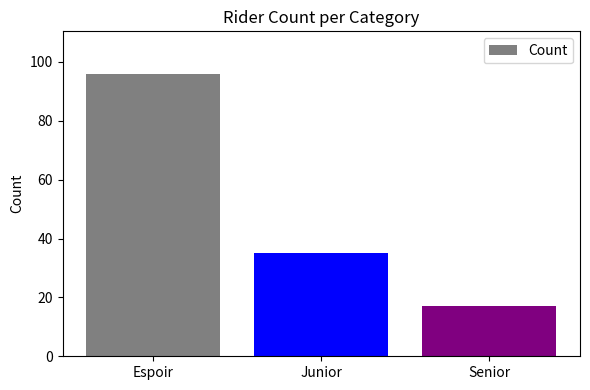

The value at Junior is 57. True or false?

False